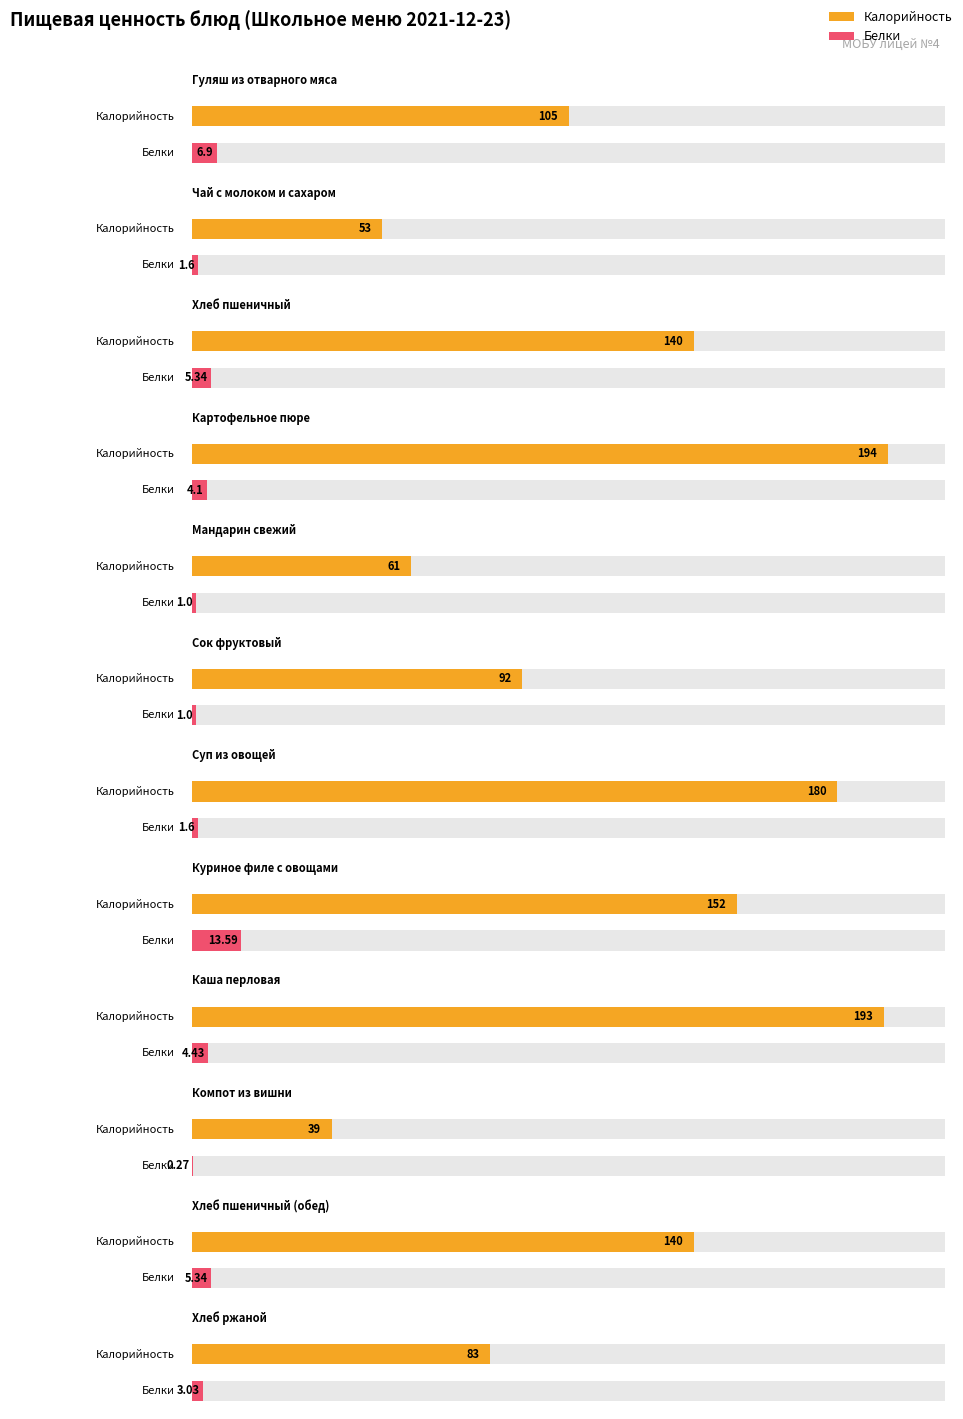

At Хлеб пшеничный (обед), list the series in order from smallest to largest.

Белки, Калорийность